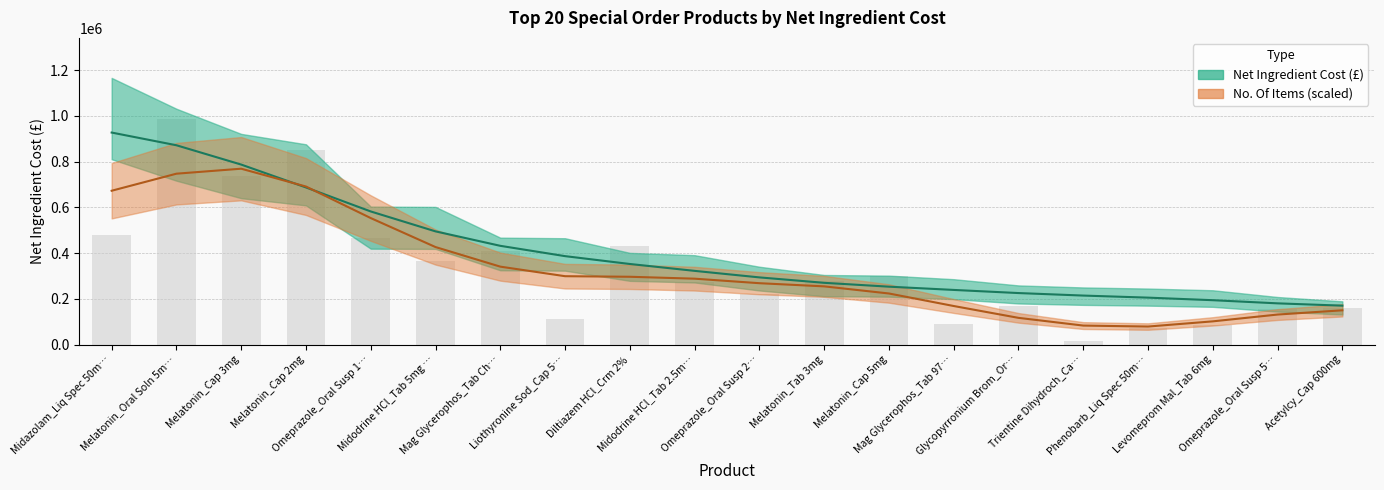

Rank the series by their average value, from lowest to highest.

No. Of Items, Net Ingredient Cost (£)